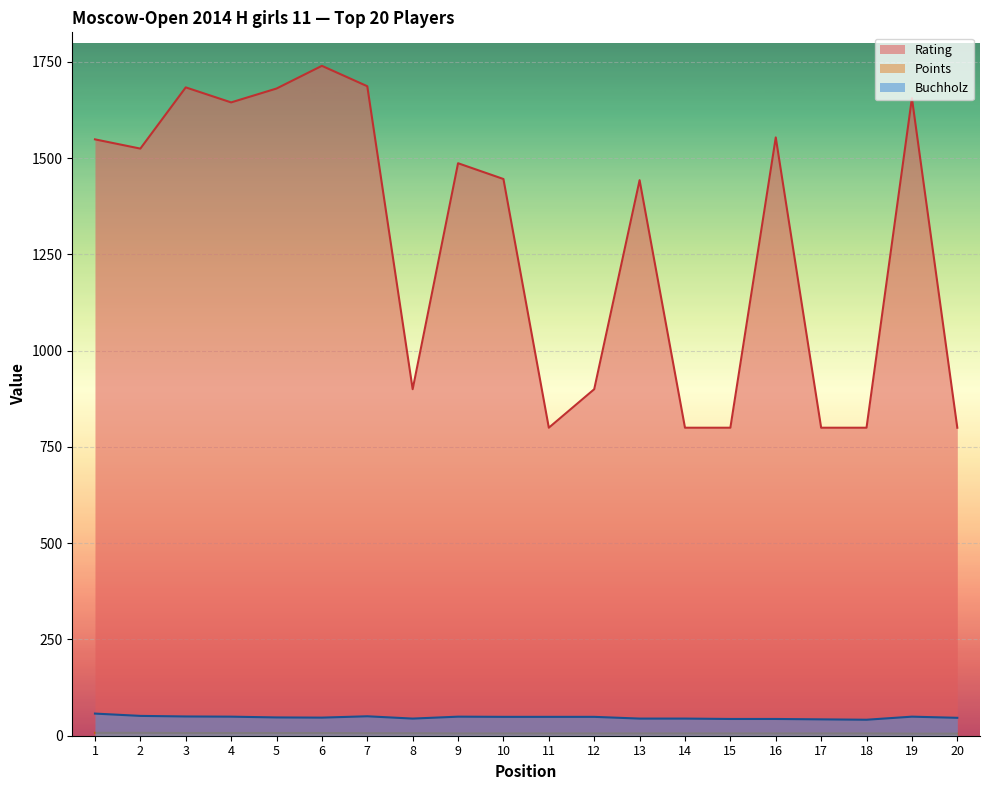

Read the Points value at 20.

5.5